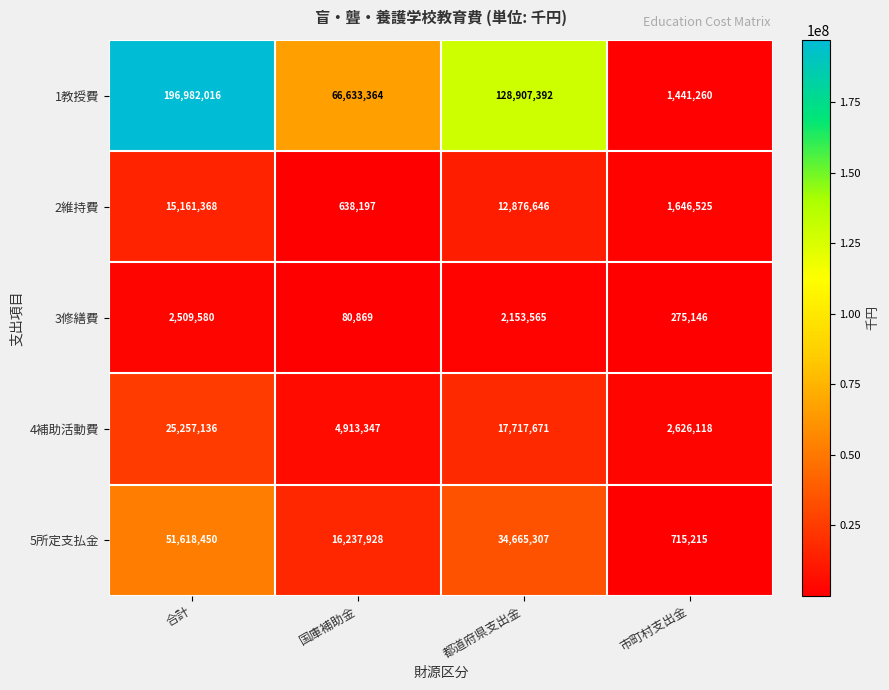

True or false: 4補助活動費 has a value of 4913347 at 国庫補助金.

True